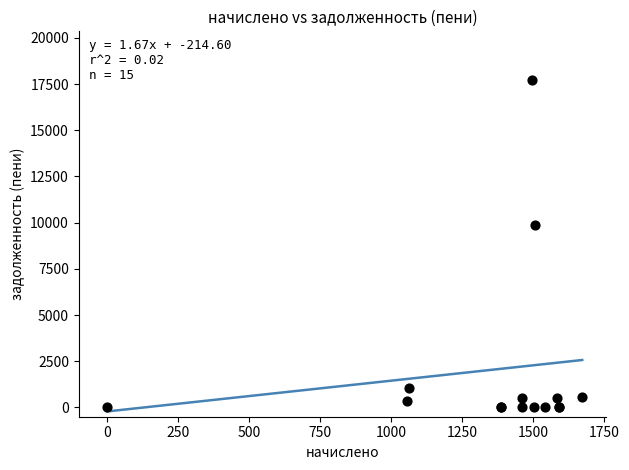

What Y value in the scatter plot is closest to 8850?

9890.3